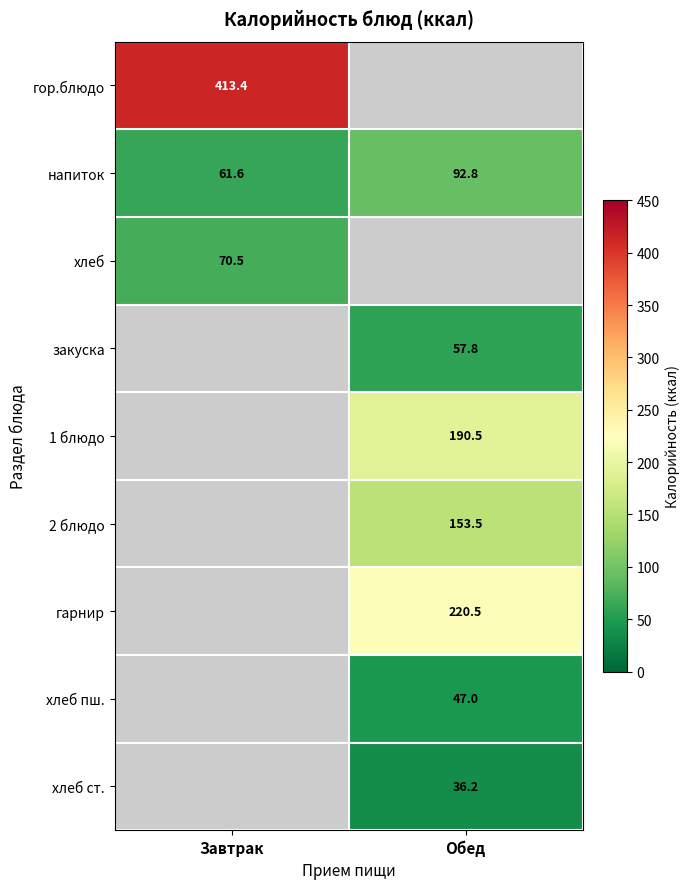

Which label corresponds to the smallest value in the chart?

Обед